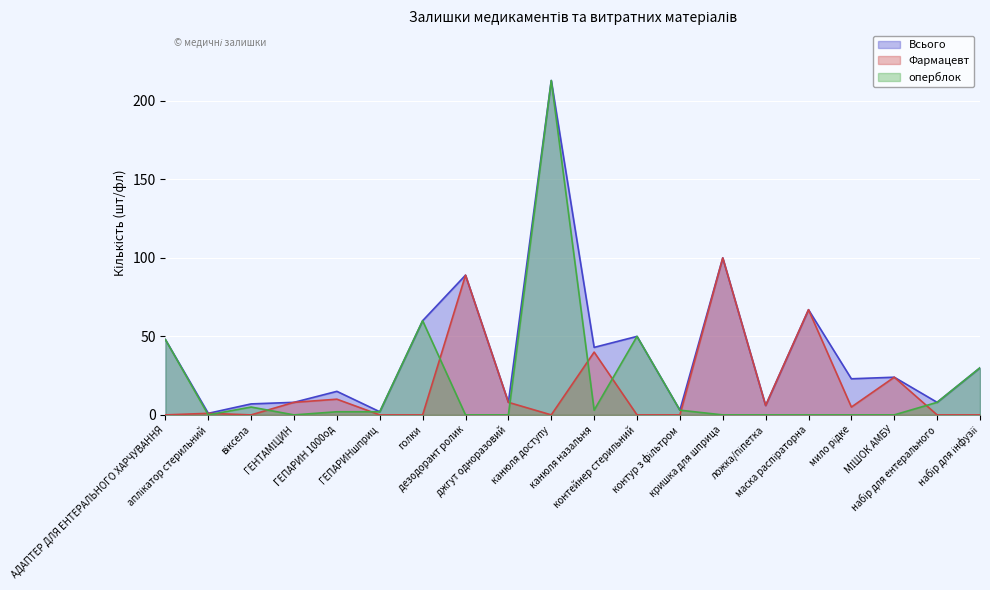

Reading left to right, what are all the values shown in this chart?

Всього: 48	1	7	8	15	2	60	89	8	213	43	50	3	100	6	67	23	24	8	30
Фармацевт: 0	1	0	8	10	0	0	89	8	0	40	0	0	100	6	67	5	24	0	0
оперблок: 48	0	5	0	2	2	60	0	0	213	3	50	3	0	0	0	0	0	8	30